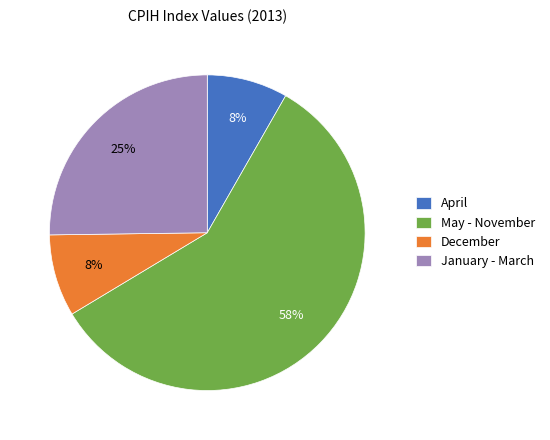

Which slice is the largest?

May - November